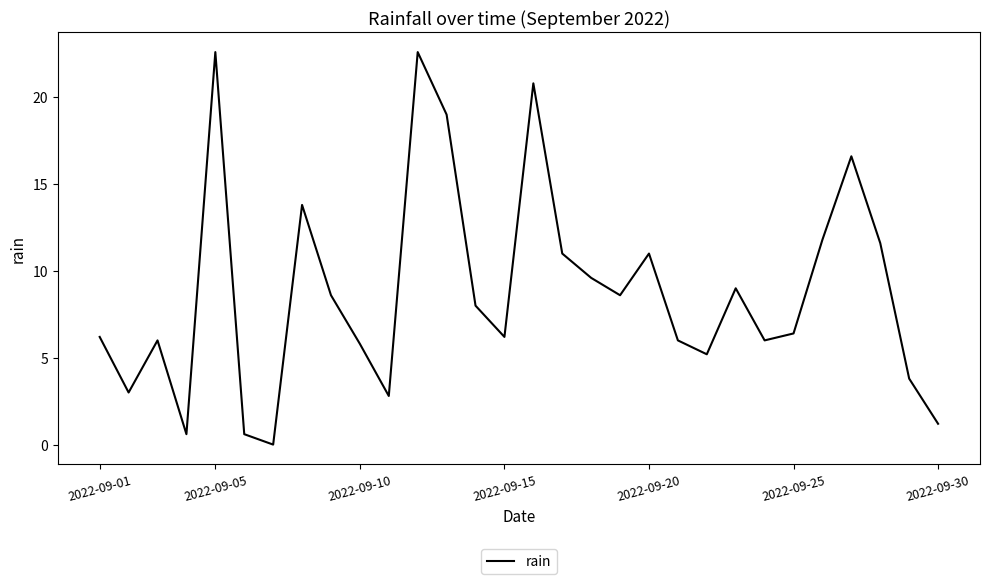

What is the maximum value shown in the chart?

22.6